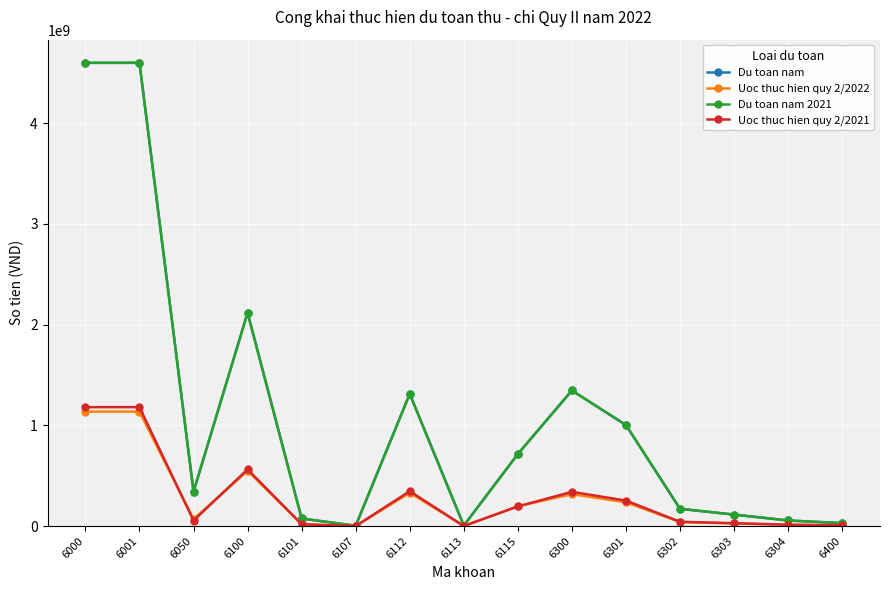

What is the total value across all series at 6050?

808598265.0